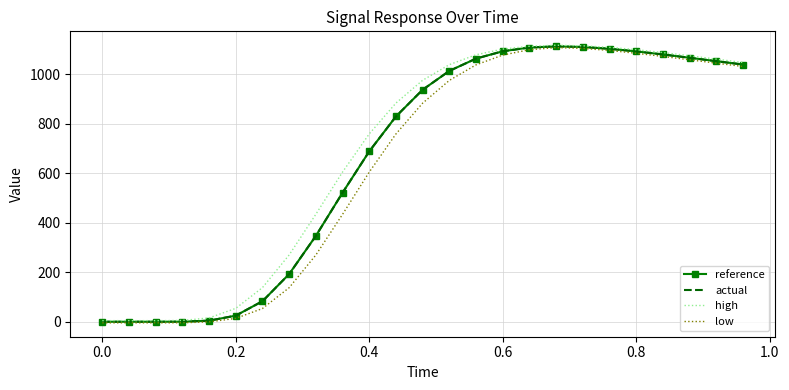

What is the maximum value for reference?

1112.5